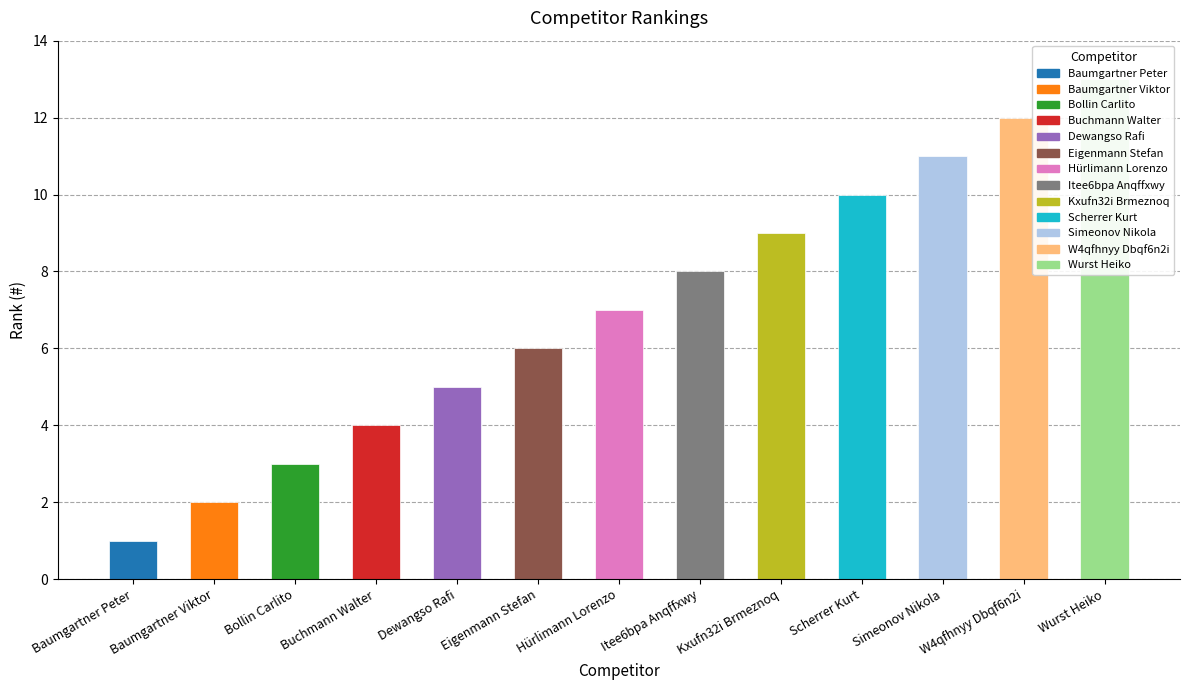

Rank the categories by value from lowest to highest.

Baumgartner Peter, Baumgartner Viktor, Bollin Carlito, Buchmann Walter, Dewangso Rafi, Eigenmann Stefan, Hürlimann Lorenzo, Itee6bpa Anqffxwy, Kxufn32i Brmeznoq, Scherrer Kurt, Simeonov Nikola, W4qfhnyy Dbqf6n2i, Wurst Heiko